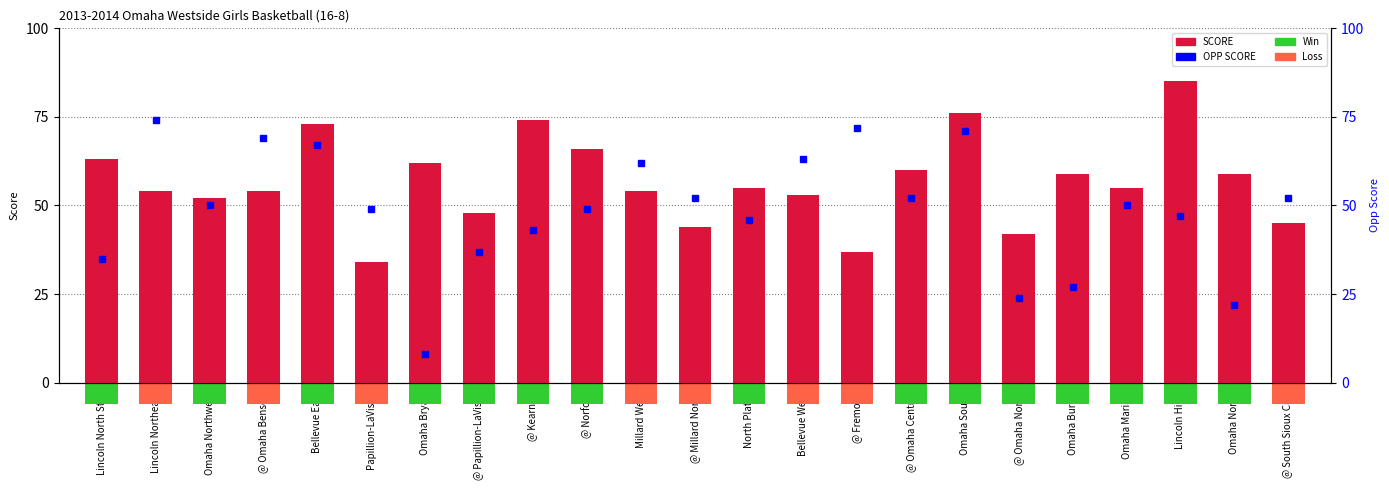

The SCORE series shows 59 at Lincoln High. True or false?

False